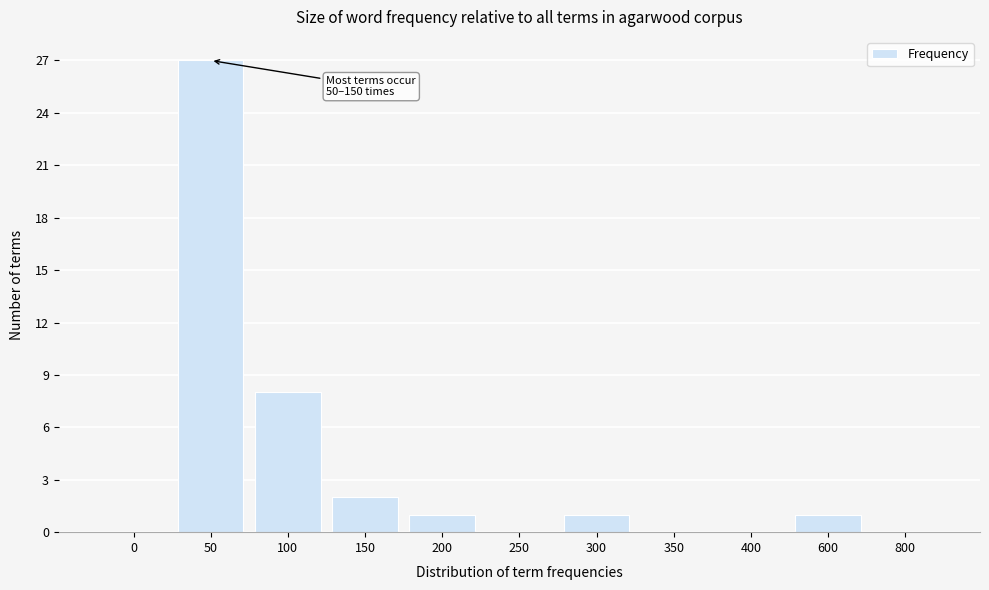

Reading left to right, extract all data points from this chart.

0=0	50=27	100=8	150=2	200=1	250=0	300=1	350=0	400=0	600=1	800=0